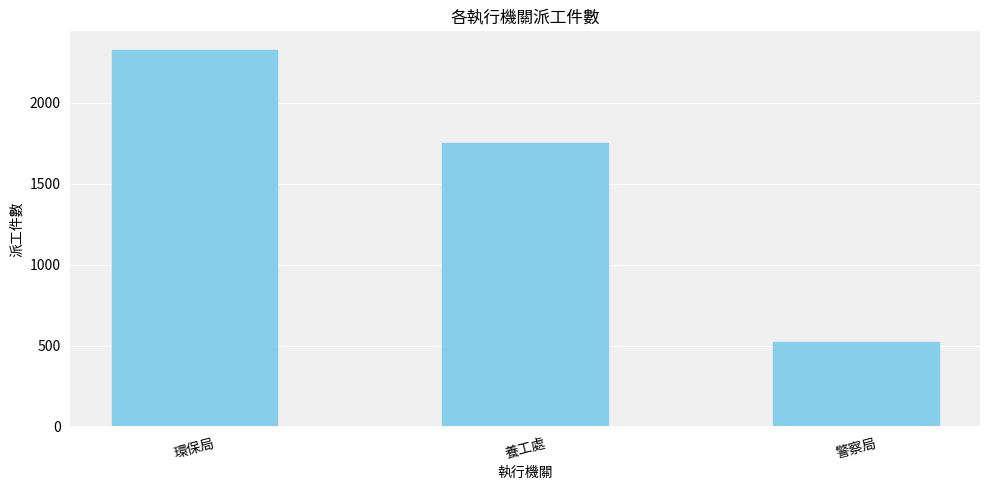

What position from the right is 環保局?

3